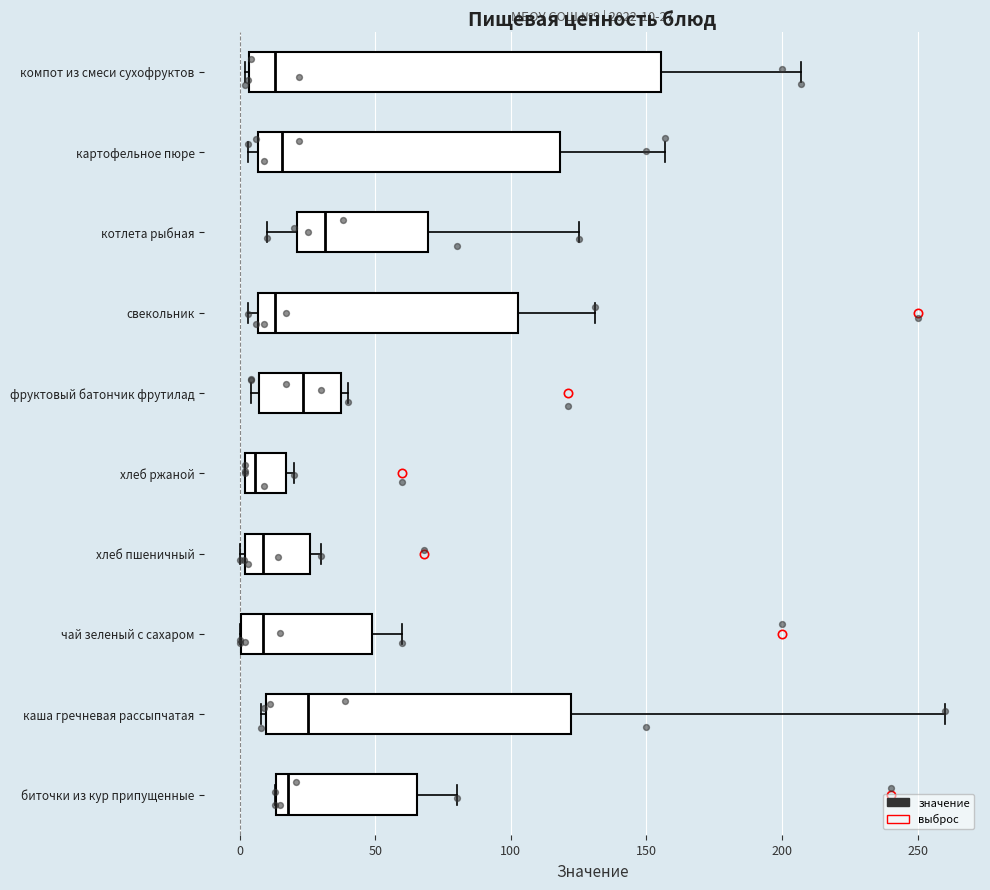

Which box's median line is the furthest to the right?

котлета рыбная